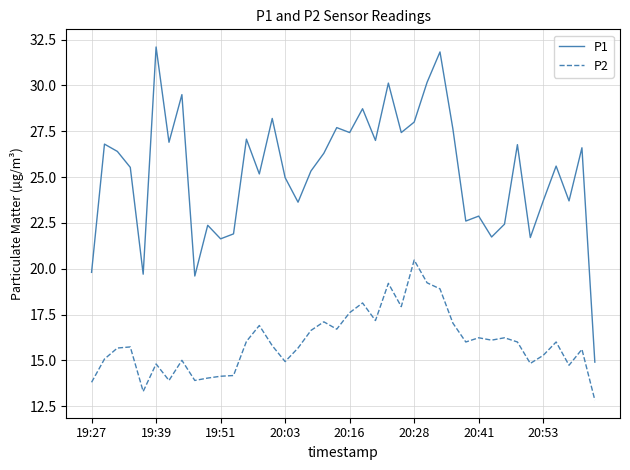

True or false: P1 has more than 2 points higher than both neighbors.

True